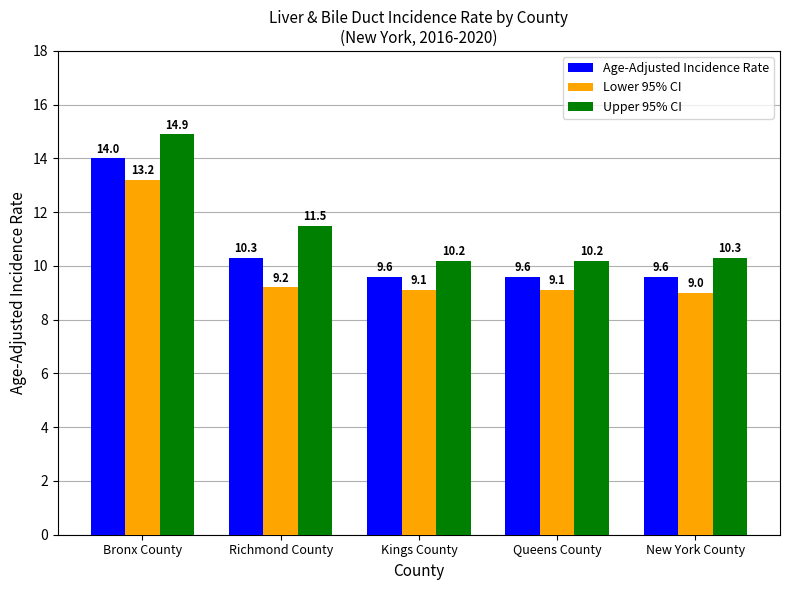

Are the bars horizontal?

No